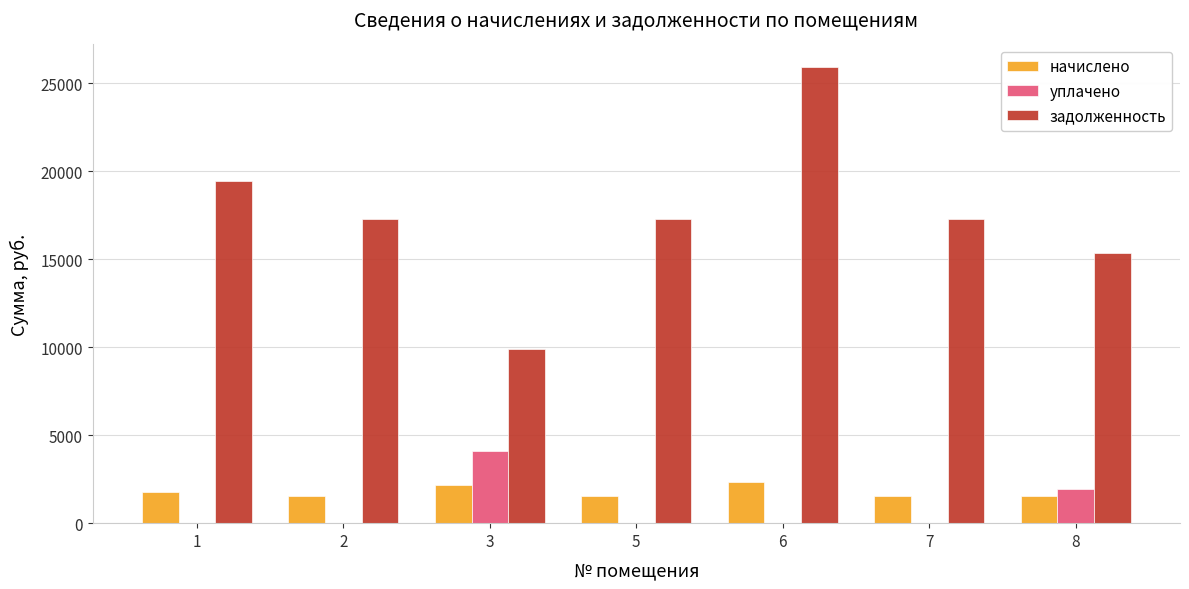

The value of начислено at 1 is 1755.0. True or false?

True